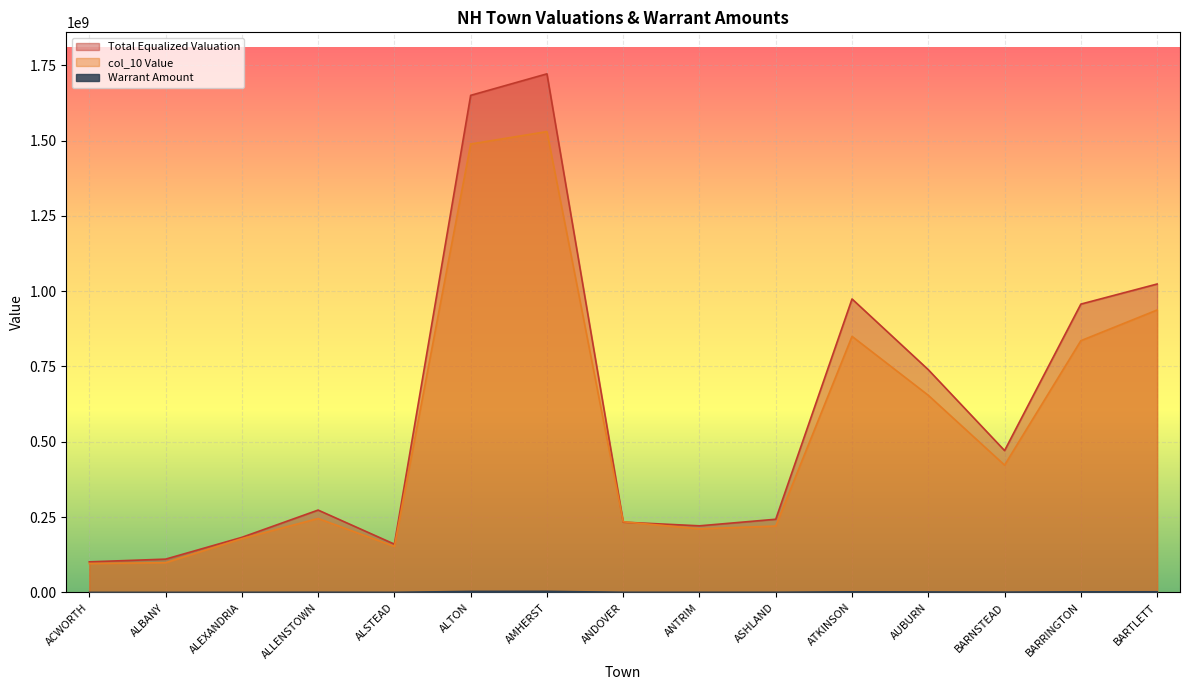

Reading left to right, list all the values displayed in this chart.

Total Equalized Valuation: 101628414.0	110627996.8	182915823.6	273477260.5	160398935.2	1649878270.6	1721324781.2	233430996.7	221193660.4	243034651.2	974171288.6	739372356.4	471003790.1	957047935.8	1023745610.3
Warrant Amount: 220533.7	240062.8	396927.3	593445.7	348065.7	3580235.8	3735274.8	506545.3	479990.2	527385.2	2113951.7	1604438.0	1022078.2	2076794.0	2221528.0
col_10 Value: 96036367.0	98803230.0	178624316.0	245534977.0	152747233.0	1488336645.0	1529634606.0	234597558.0	211259692.0	220481012.0	850048460.0	654385838.0	422699788.0	835616471.0	937483925.0